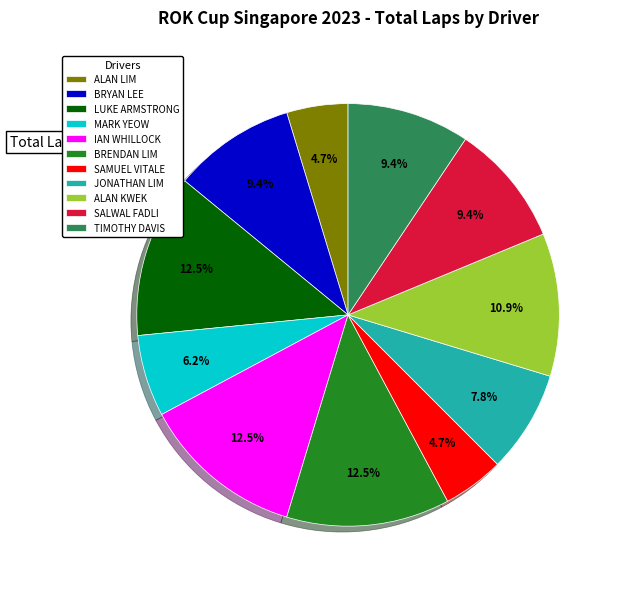

How many segments does this pie chart have?

11